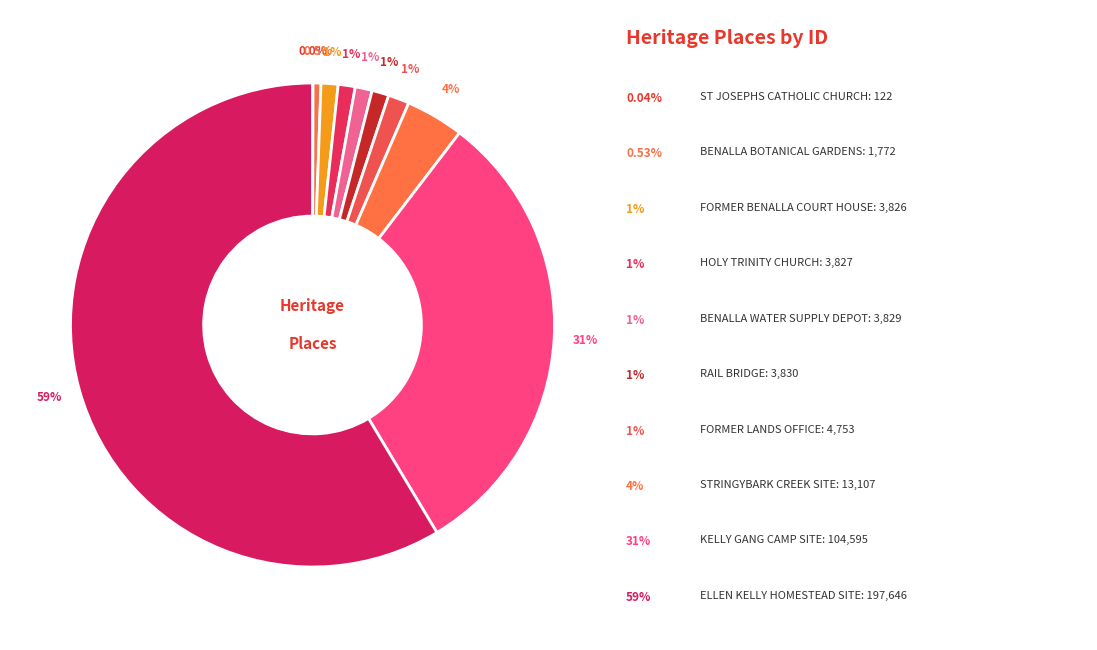

Count the number of slices in the pie.

10